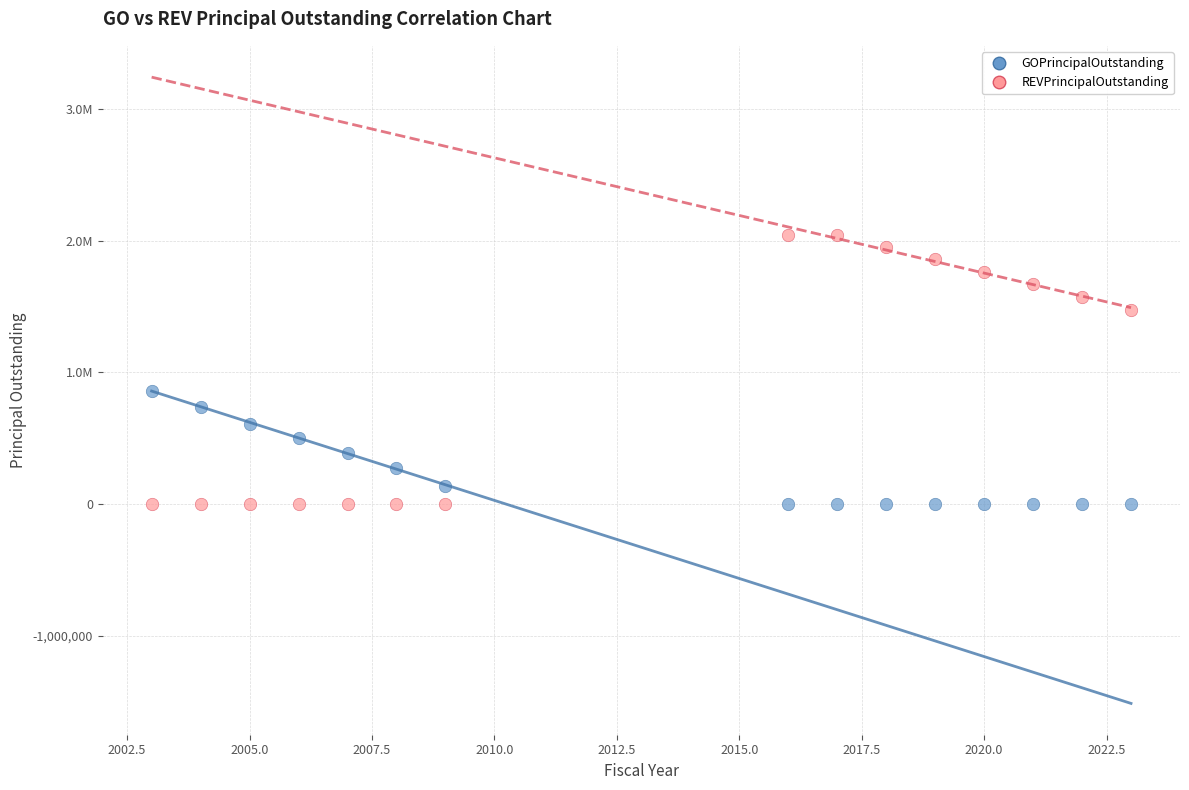

Which series has the largest Y range (max minus min)?

REVPrincipalOutstanding